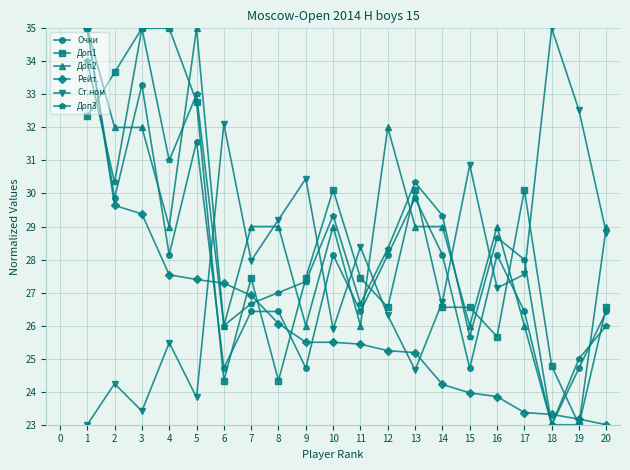

Between 15 and 19, which series saw the biggest shift?

Доп1